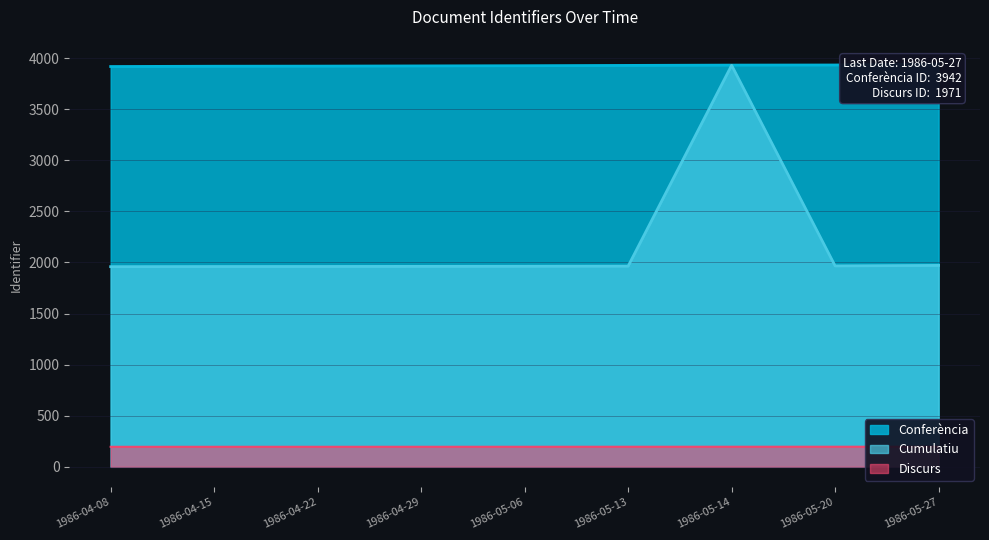

What is the highest value of the Cumulatiu series?

3929.0